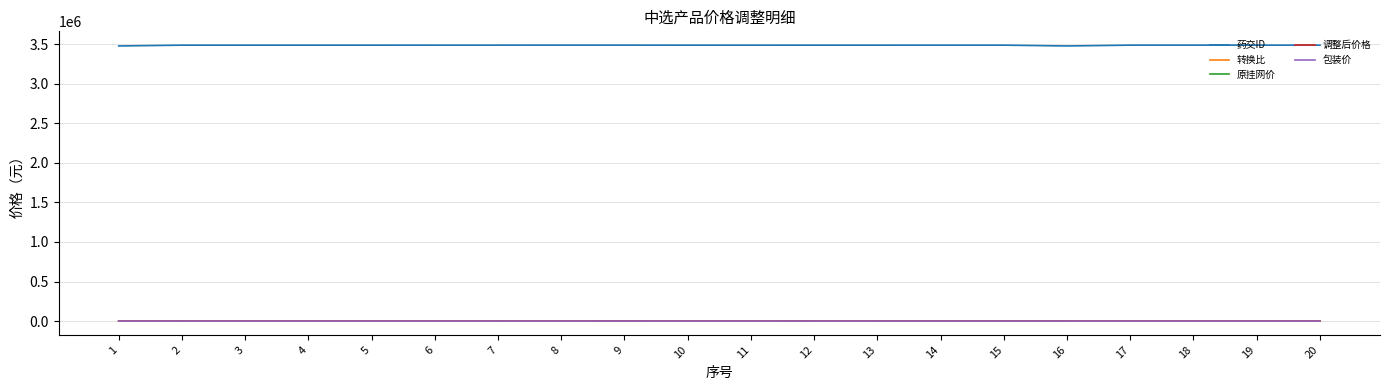

True or false: 药交ID and 原挂网价 cross at least once.

False